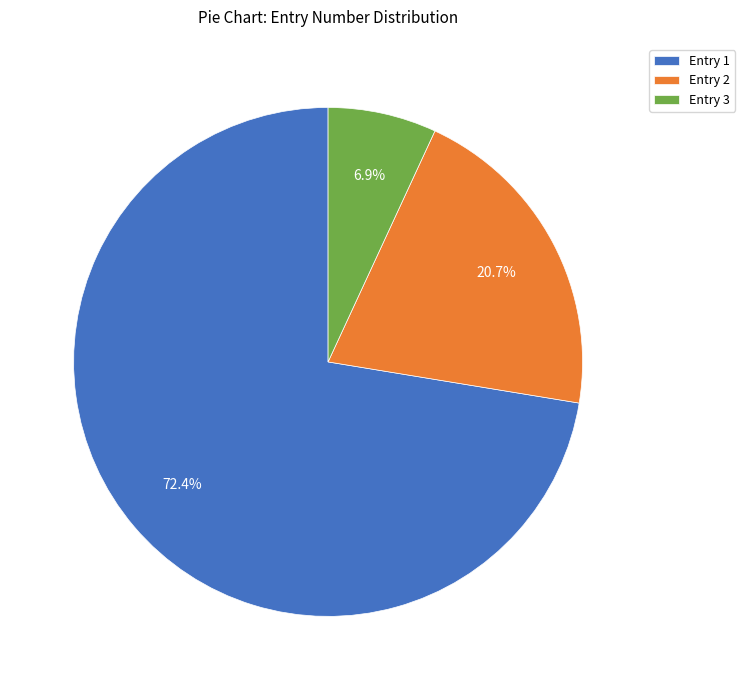

Which slice is the largest?

Entry 1